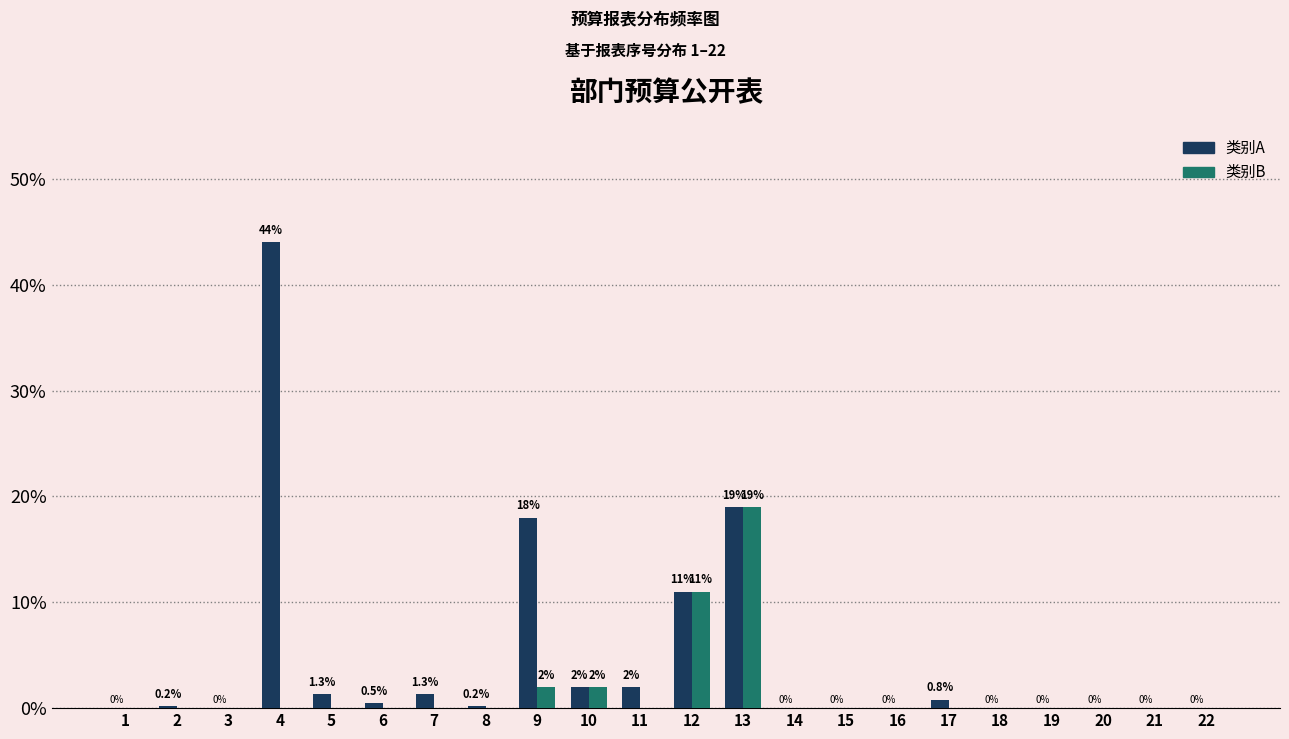

Reading left to right, extract all data points from this chart.

类别A: 1=0.0	2=0.2	3=0.0	4=44.0	5=1.3	6=0.5	7=1.3	8=0.2	9=18.0	10=2.0	11=2.0	12=11.0	13=19.0	14=0.0	15=0.0	16=0.0	17=0.8	18=0.0	19=0.0	20=0.0	21=0.0	22=0.0
类别B: 1=0.0	2=0.0	3=0.0	4=0.0	5=0.0	6=0.0	7=0.0	8=0.0	9=2.0	10=2.0	11=0.0	12=11.0	13=19.0	14=0.0	15=0.0	16=0.0	17=0.0	18=0.0	19=0.0	20=0.0	21=0.0	22=0.0